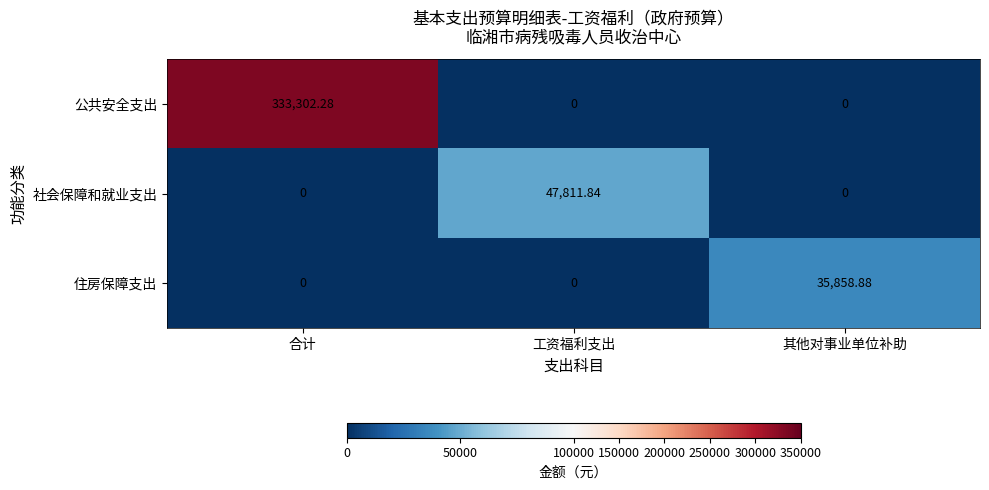

List the series in order of their peak value, lowest first.

住房保障支出, 社会保障和就业支出, 公共安全支出